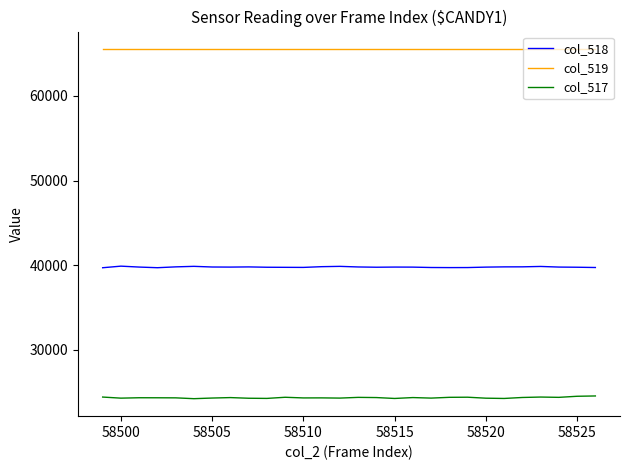

What is the highest value of the col_517 series?

24570